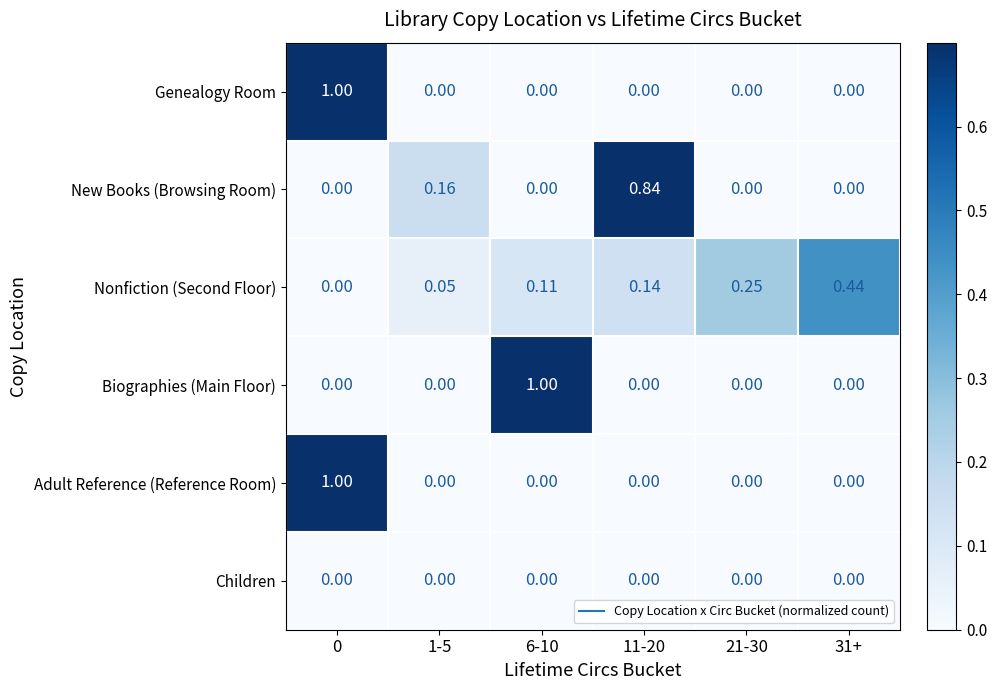

How many positive values does the New Books (Browsing Room) series have?

2